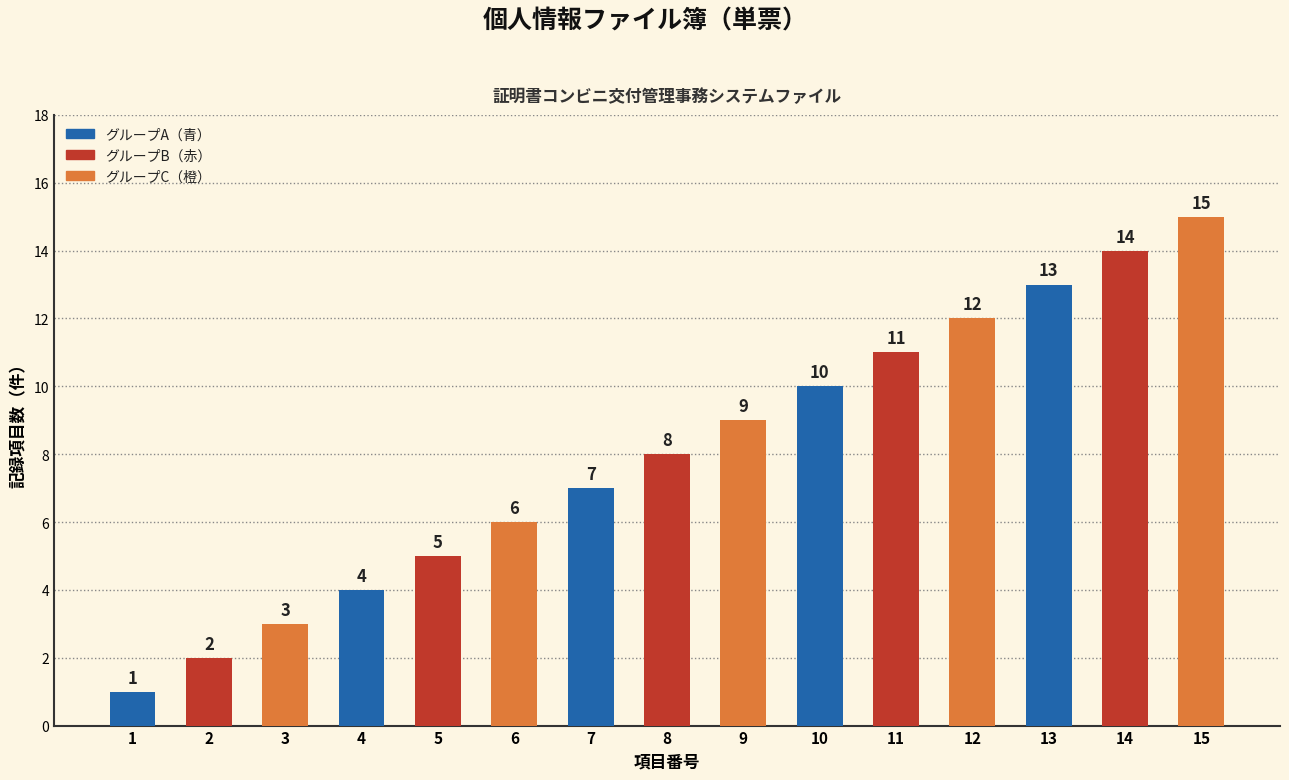

How many values are below 8?

7